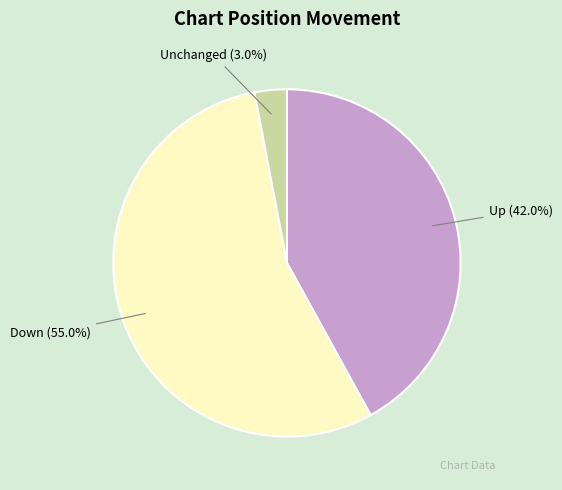

Rank the categories by value from lowest to highest.

Unchanged, Up, Down